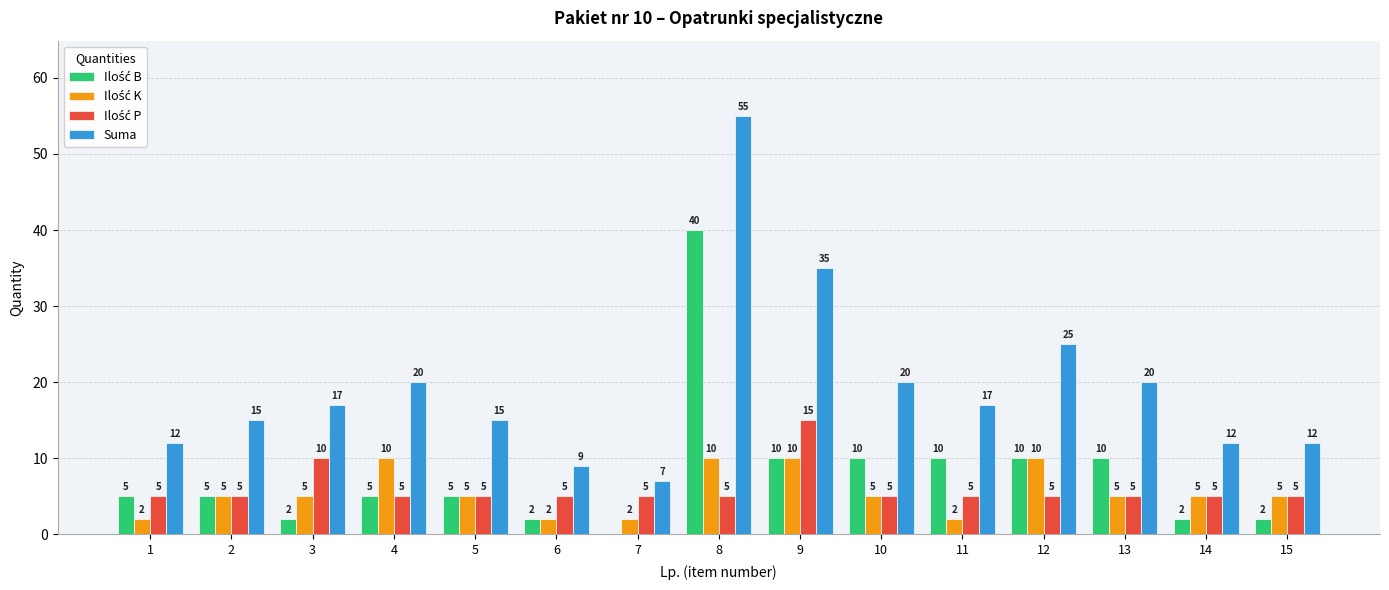

What is the spread (max minus min) of values at 3?

15